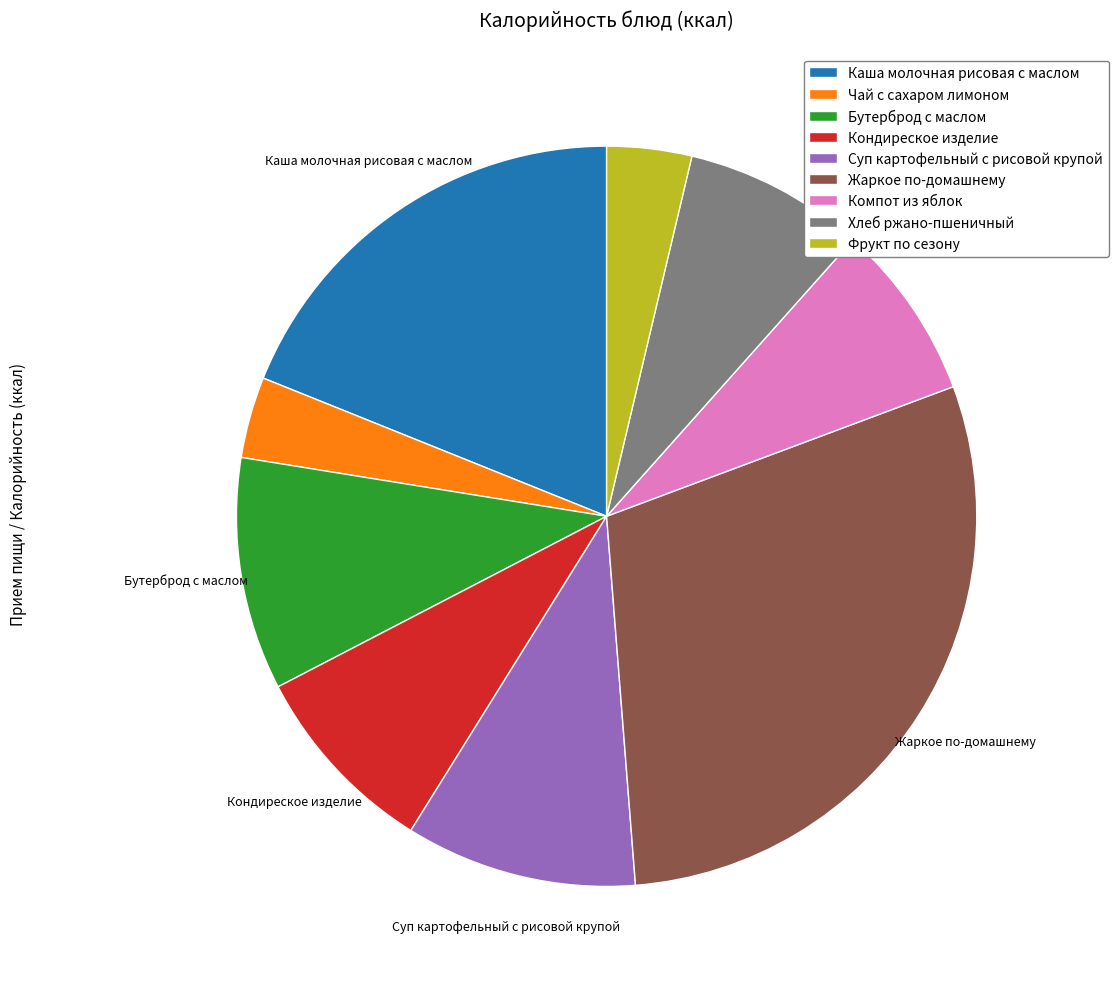

How many segments does this pie chart have?

9